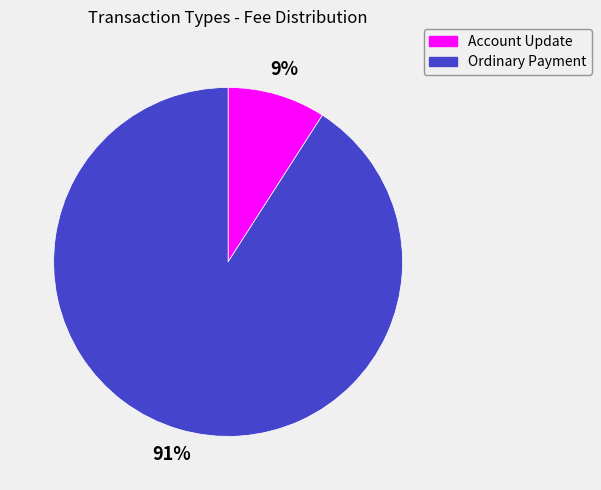

To the nearest percent, what is the average slice percentage?

50%